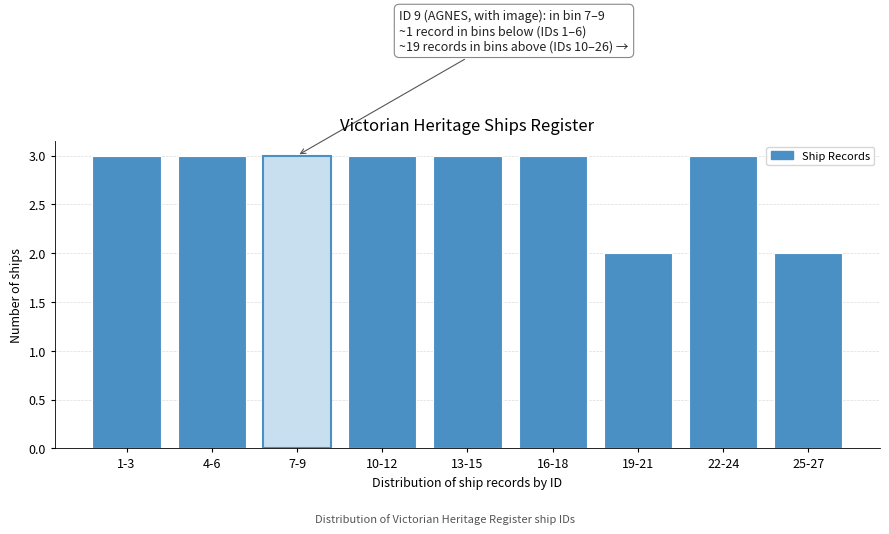

Reading left to right, transcribe all the data shown in this chart.

3	3	3	3	3	3	2	3	2